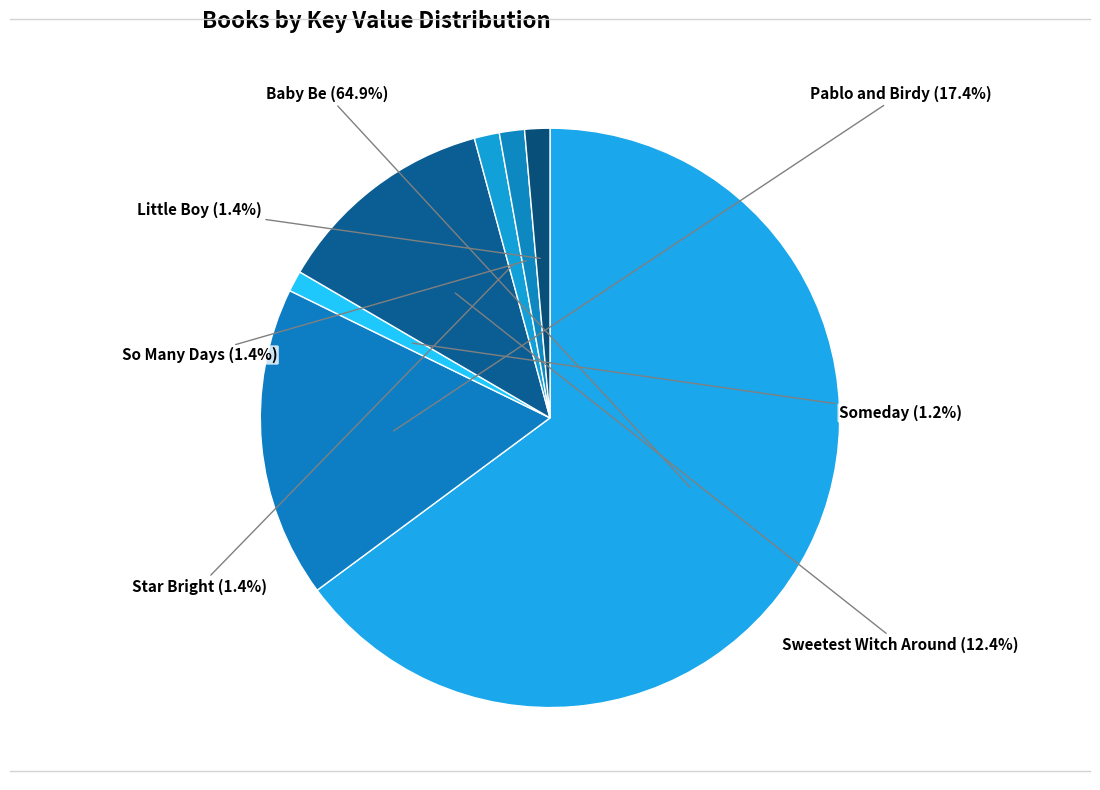

What is the majority slice?

Baby Be